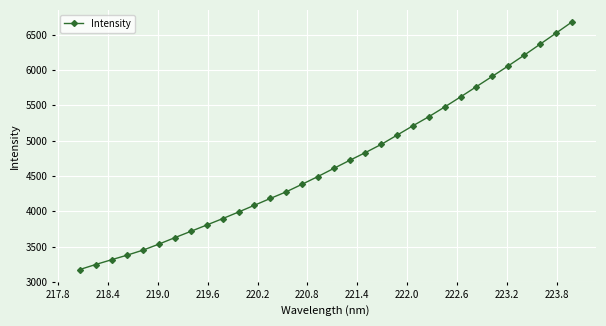

What is the minimum value shown in the chart?

3174.2